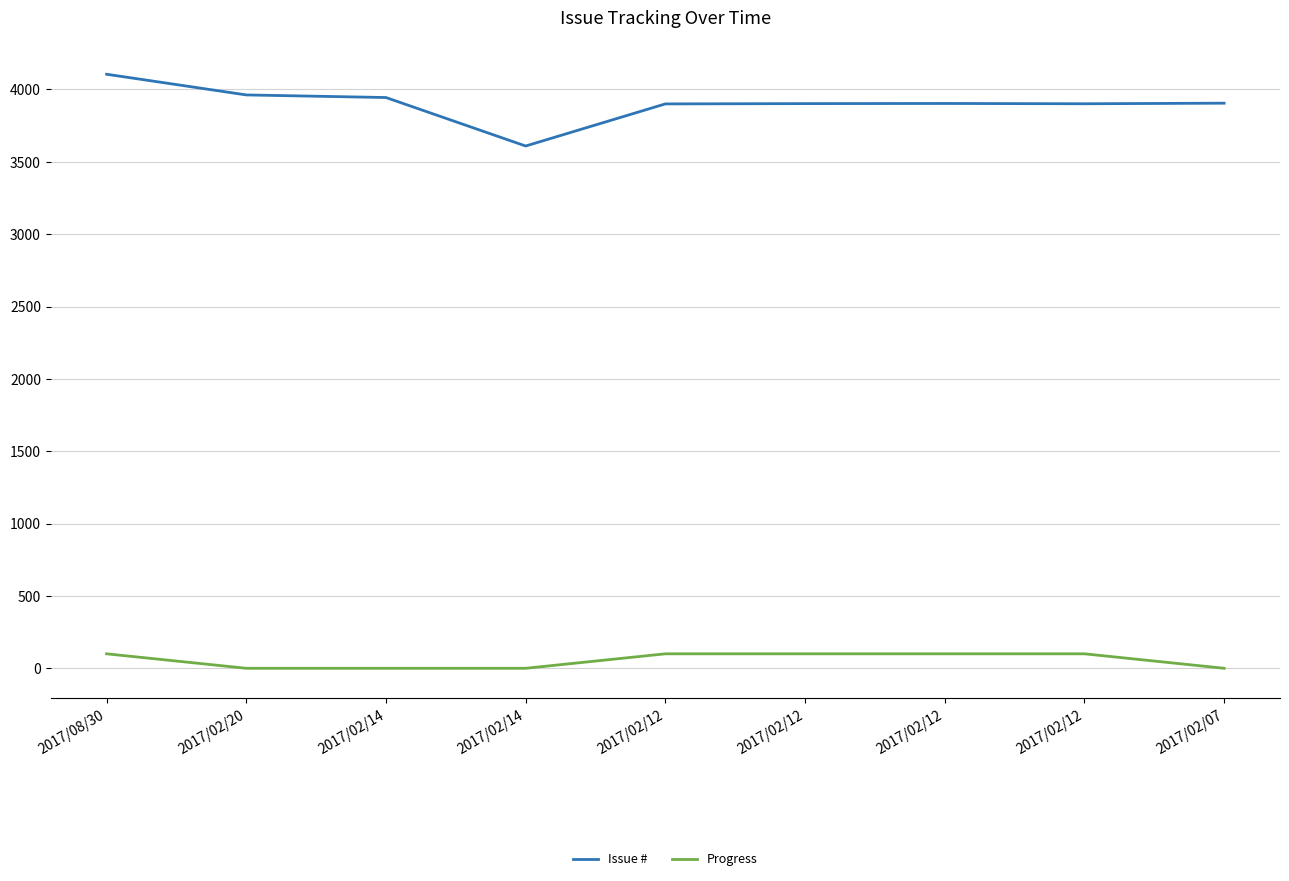

What is the sum of all Progress values?

500